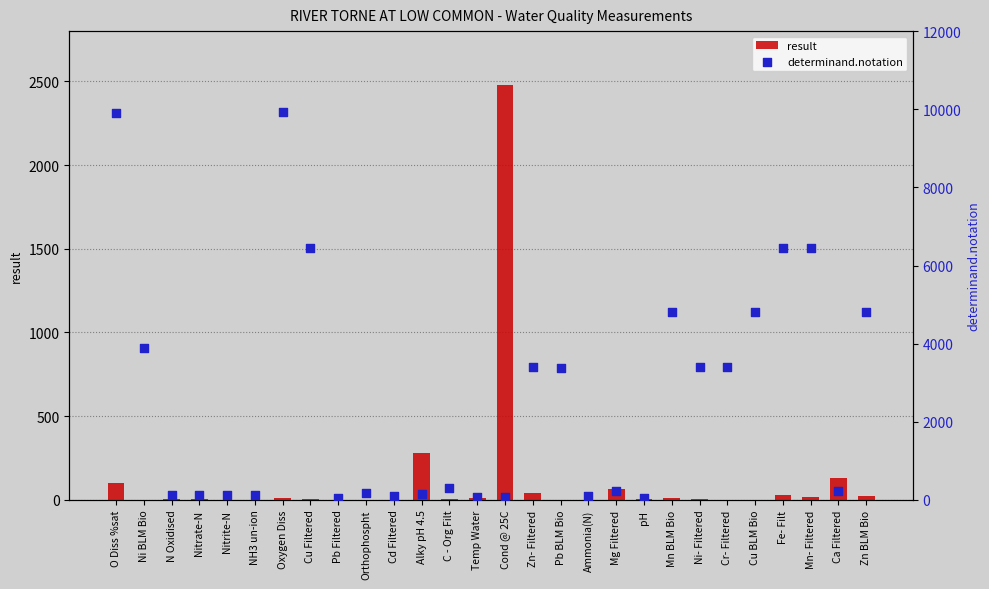

Which series reaches the maximum Y coordinate?

determinand.notation